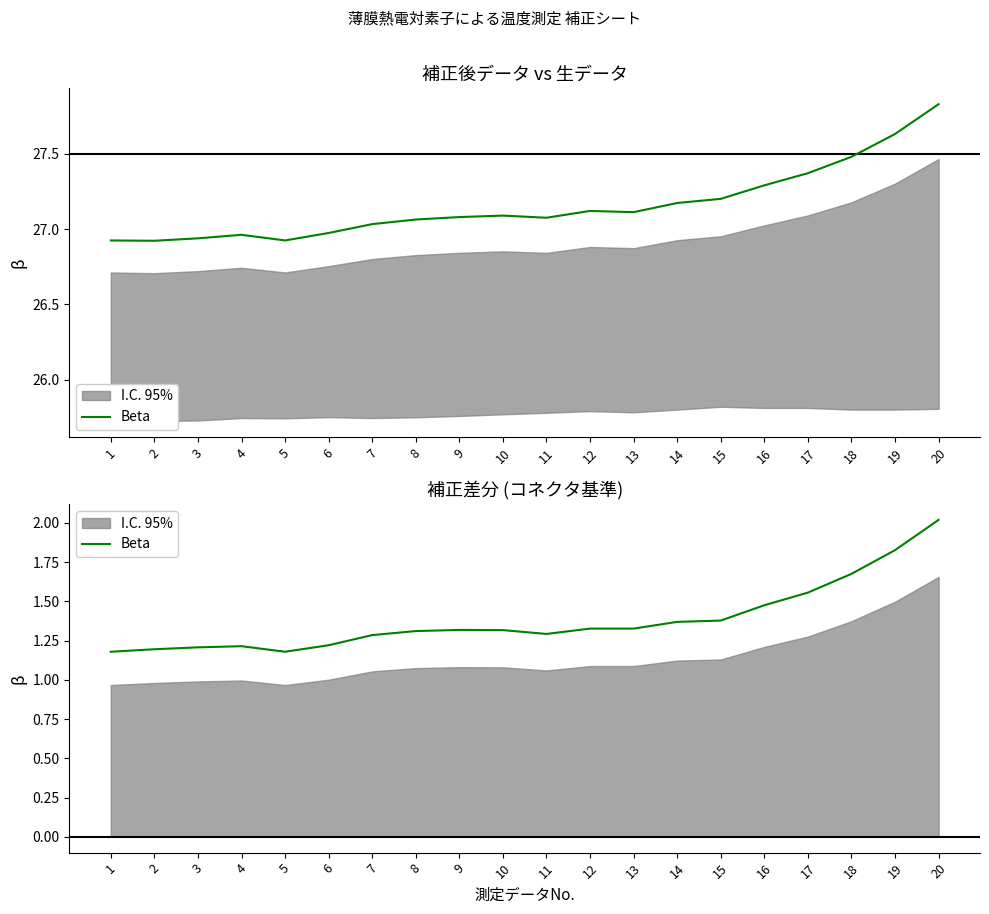

What value does the data have at 11?

1.3